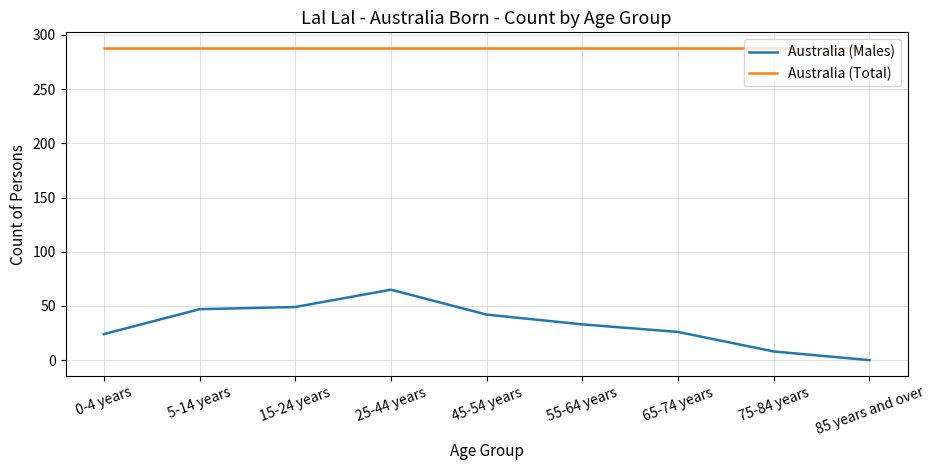

True or false: Australia (Total) and Australia (Males) cross at least once.

False